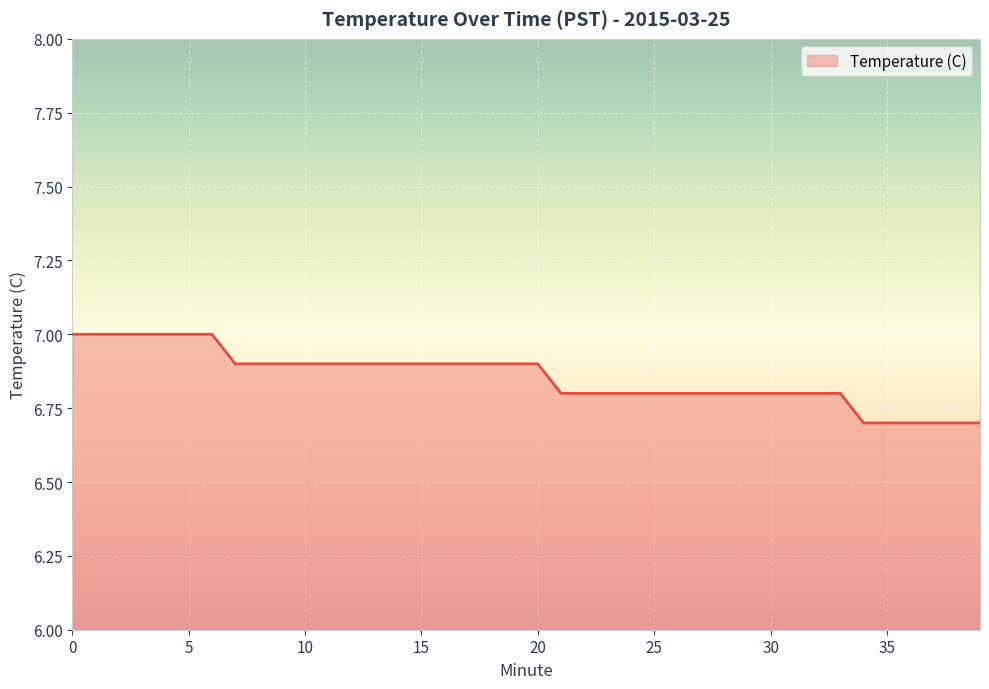

Reading right to left, extract all data points from this chart.

6.7	6.7	6.7	6.7	6.7	6.7	6.8	6.8	6.8	6.8	6.8	6.8	6.8	6.8	6.8	6.8	6.8	6.8	6.8	6.9	6.9	6.9	6.9	6.9	6.9	6.9	6.9	6.9	6.9	6.9	6.9	6.9	6.9	7.0	7.0	7.0	7.0	7.0	7.0	7.0